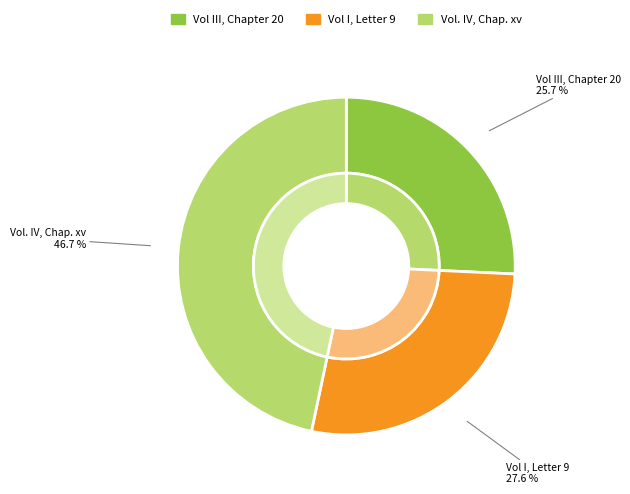

Which has a higher value, Vol III, Chapter 20 or Vol I, Letter 9?

Vol I, Letter 9